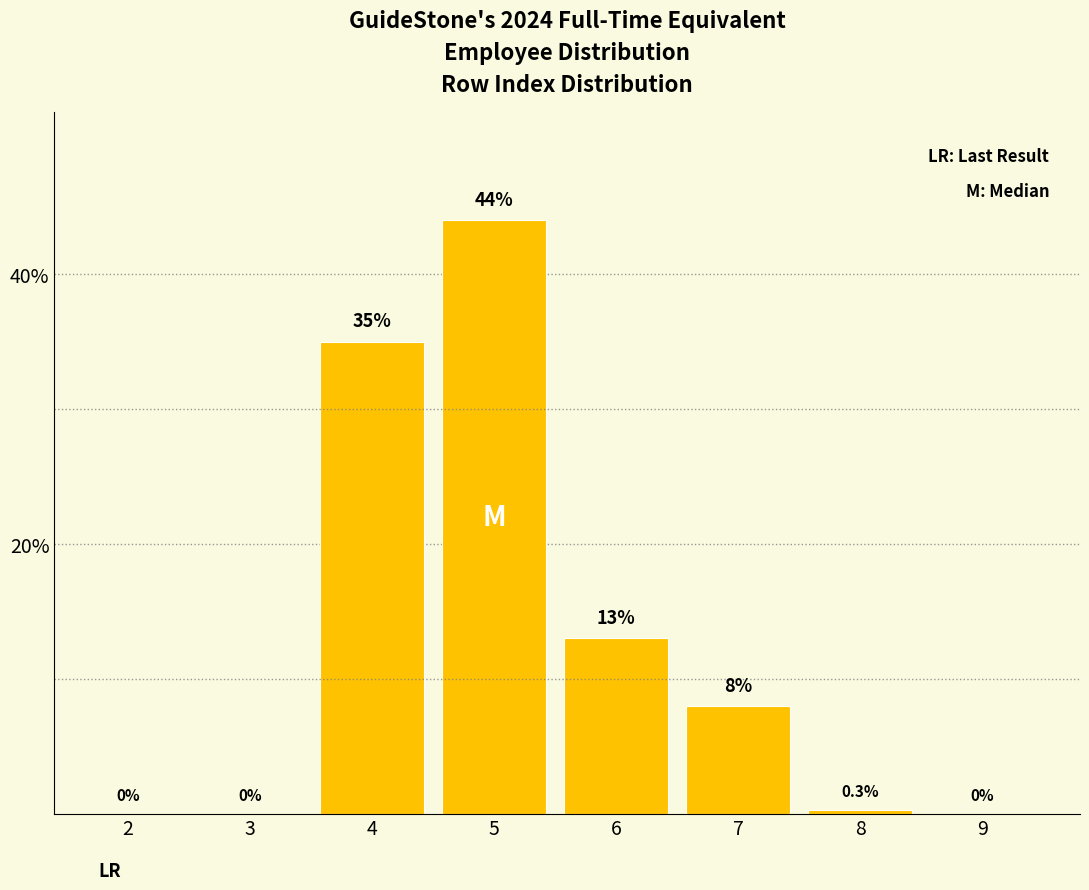

Reading left to right, what are all the values shown in this chart?

2=0.0	3=0.0	4=35.0	5=44.0	6=13.0	7=8.0	8=0.3	9=0.0